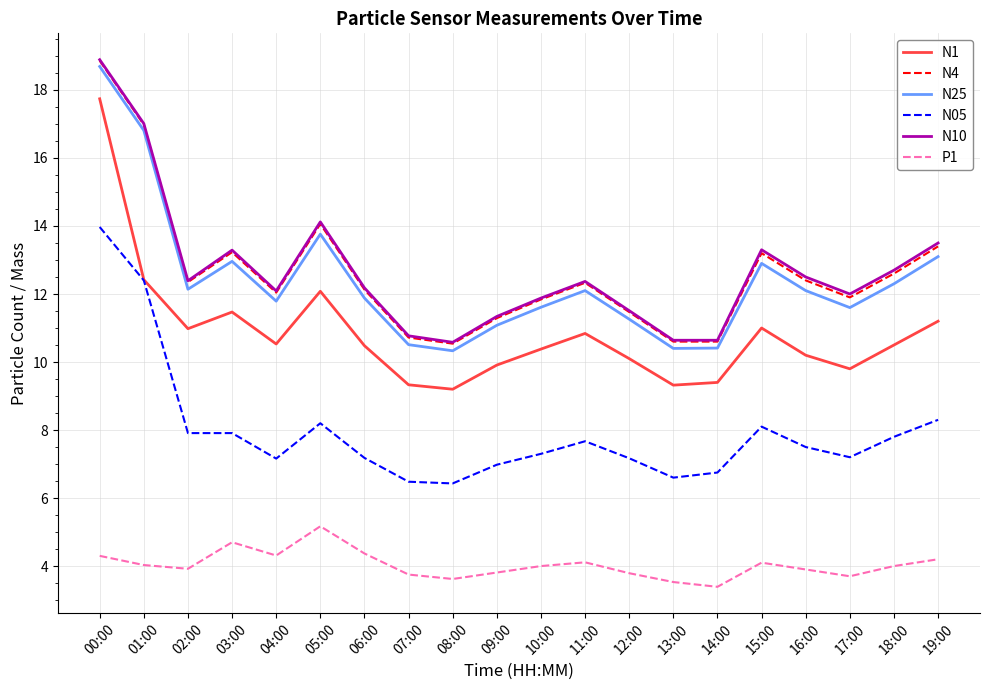

Which series has the largest range (max minus min)?

N1